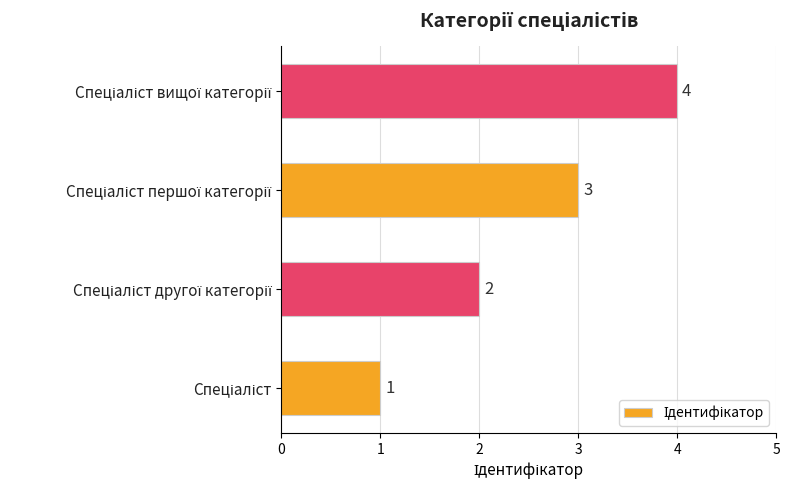

What is the difference between the maximum and minimum values?

3